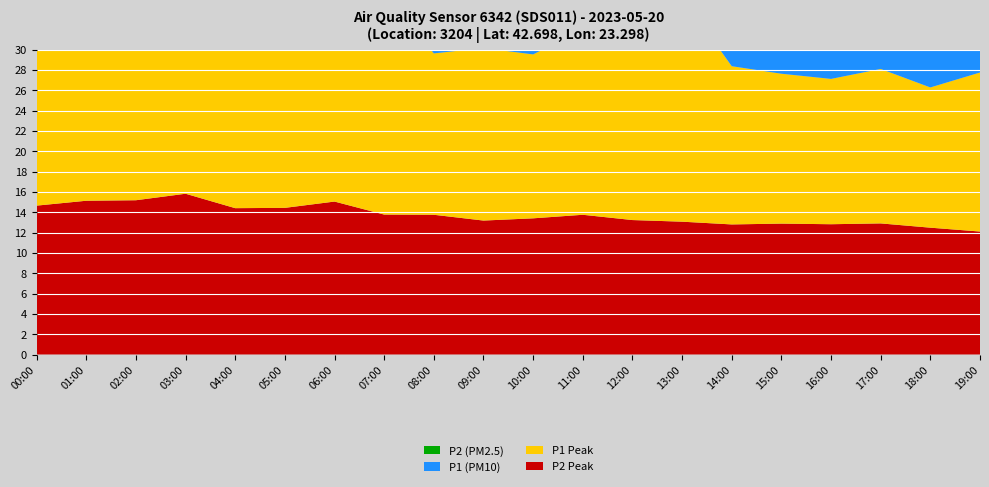

Reading left to right, what are all the values shown in this chart?

P2 (PM2.5): 12.5	11.6	11.1	11.1	10.9	10.9	11.9	12.3	12.8	13.2	13.4	13.4	13.2	13.1	12.6	11.5	11.4	11.6	11.6	12.1
P1 (PM10): 13.8	12.9	12.8	12.2	14.8	12.2	14.4	22.5	15.2	15.6	18.5	16.5	17.6	22.3	17.1	15.5	12.8	12.9	12.9	15.7
P1 Peak: 19.2	19.0	20.6	22.6	25.4	24.8	20.5	21.8	15.9	17.0	16.1	18.2	20.2	22.1	15.6	14.8	14.3	15.2	13.8	15.7
P2 Peak: 14.7	15.1	15.2	15.8	14.4	14.4	15.1	13.8	13.8	13.2	13.4	13.8	13.2	13.1	12.8	12.9	12.8	12.9	12.5	12.1